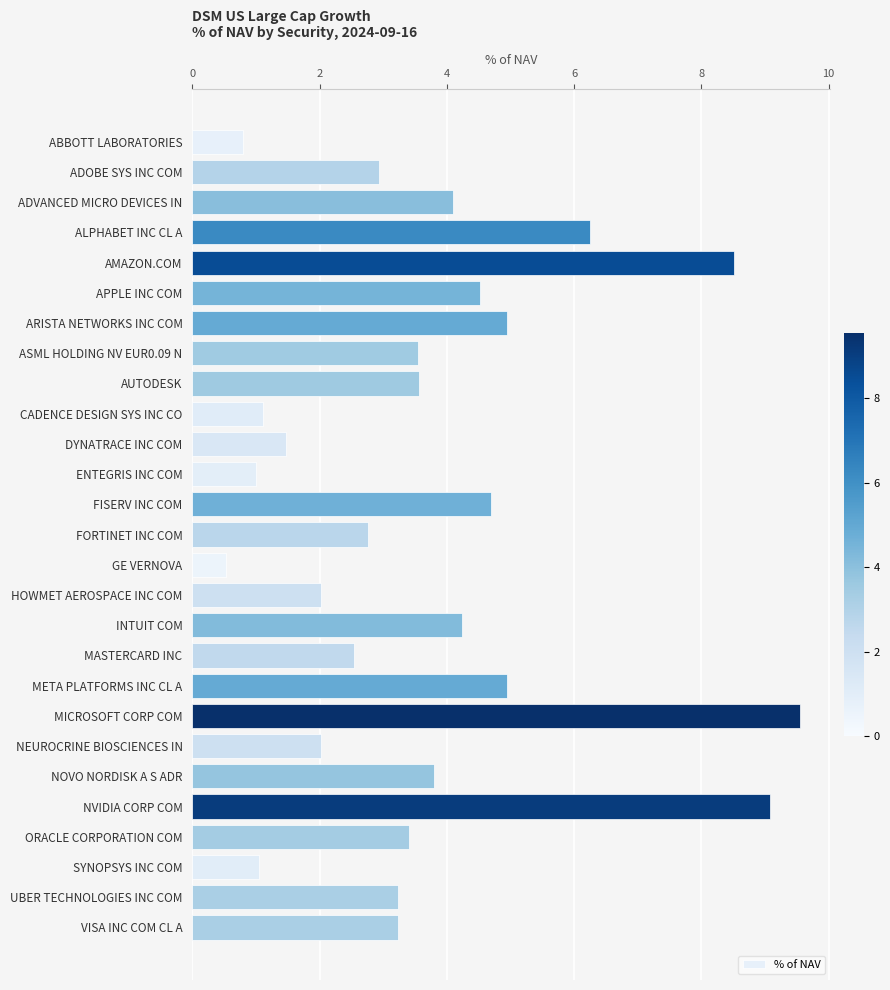

Read the value at ORACLE CORPORATION COM.

3.4